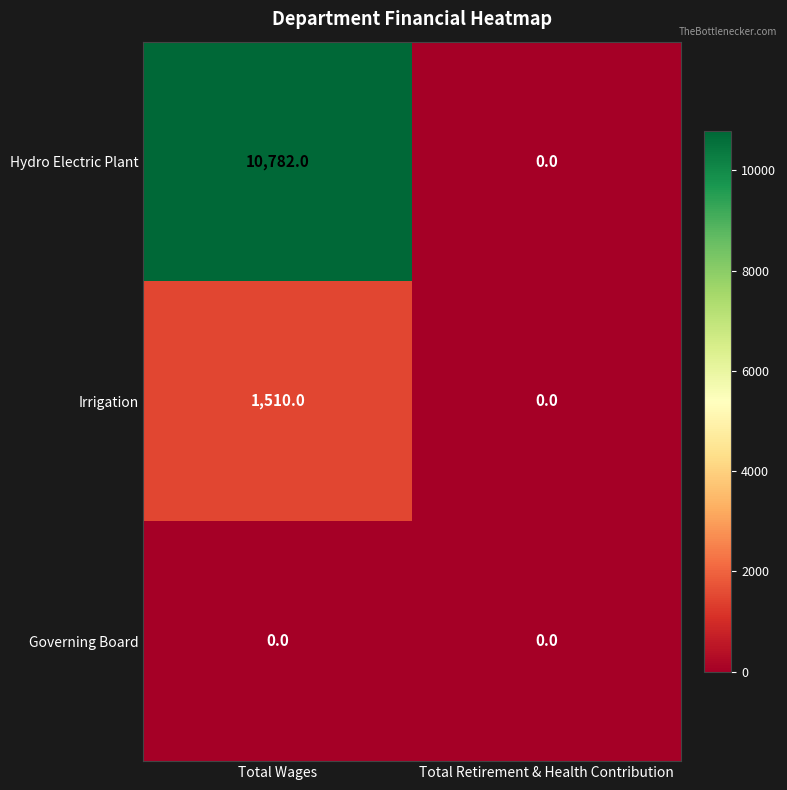

The value of Hydro Electric Plant at Total Retirement & Health Contribution is 5671. True or false?

False